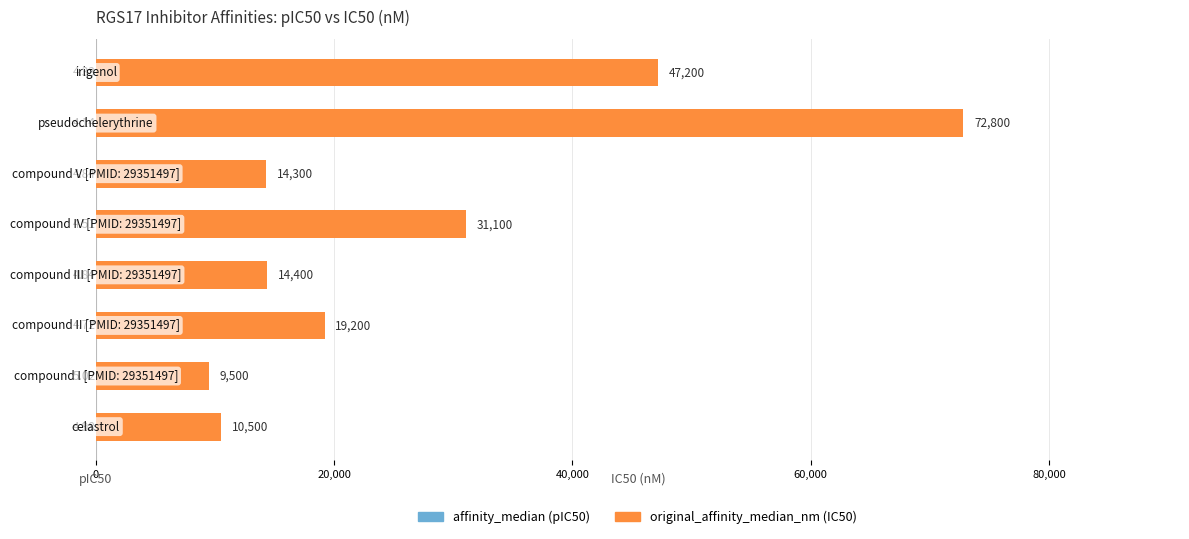

What is the value of the original_affinity_median_nm (IC50) bar at the 4th from the left?

14400.0